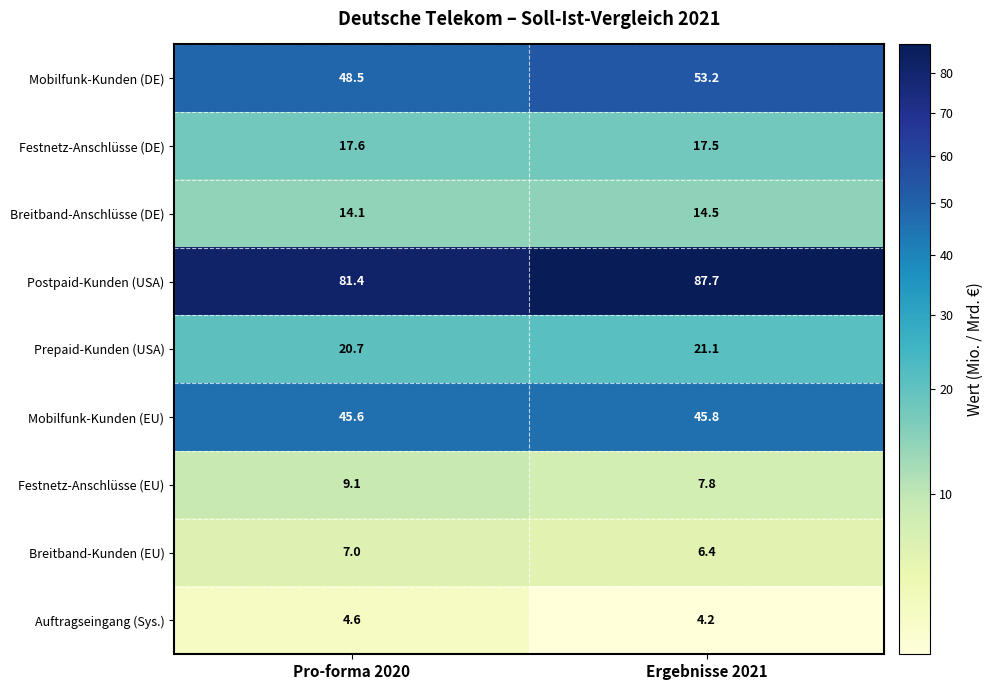

List the labels in order of Festnetz-Anschlüsse (EU) value, largest first.

Pro-forma 2020, Ergebnisse 2021